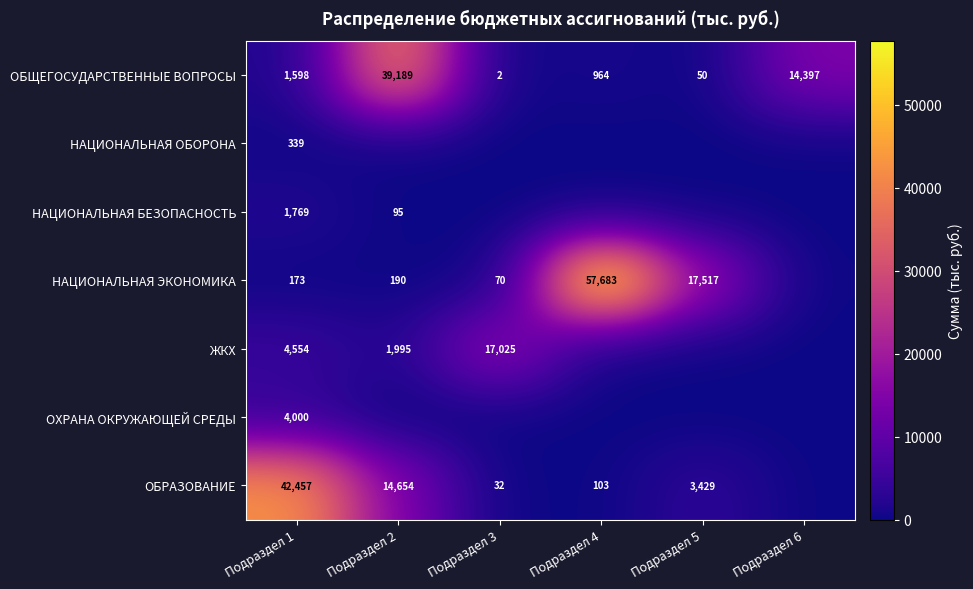

What is the approximate value of ОБЩЕГОСУДАРСТВЕННЫЕ ВОПРОСЫ at Подраздел 1, to the nearest 100?

1600